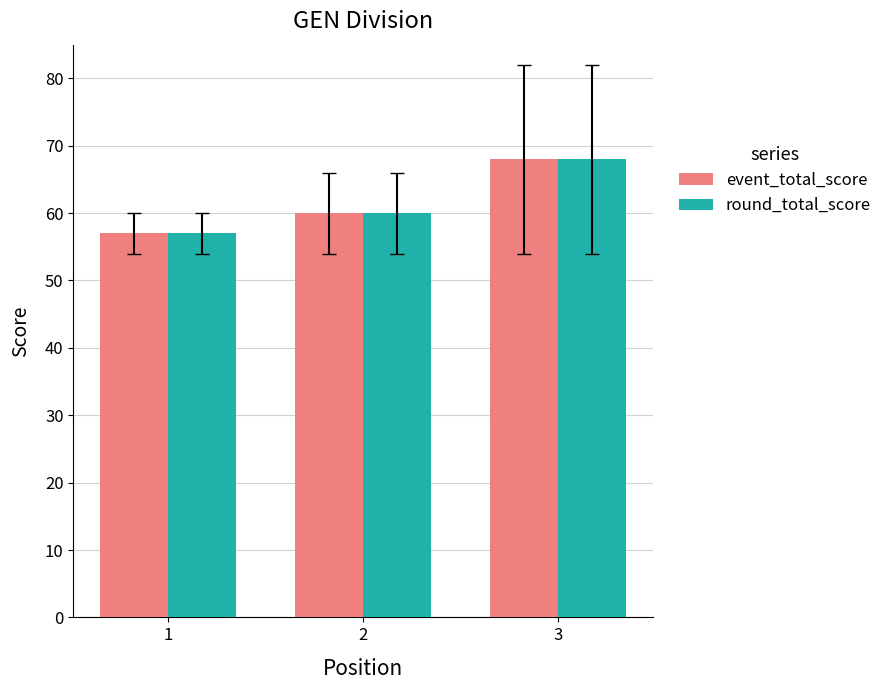

At which category is the sum across all series the highest?

3